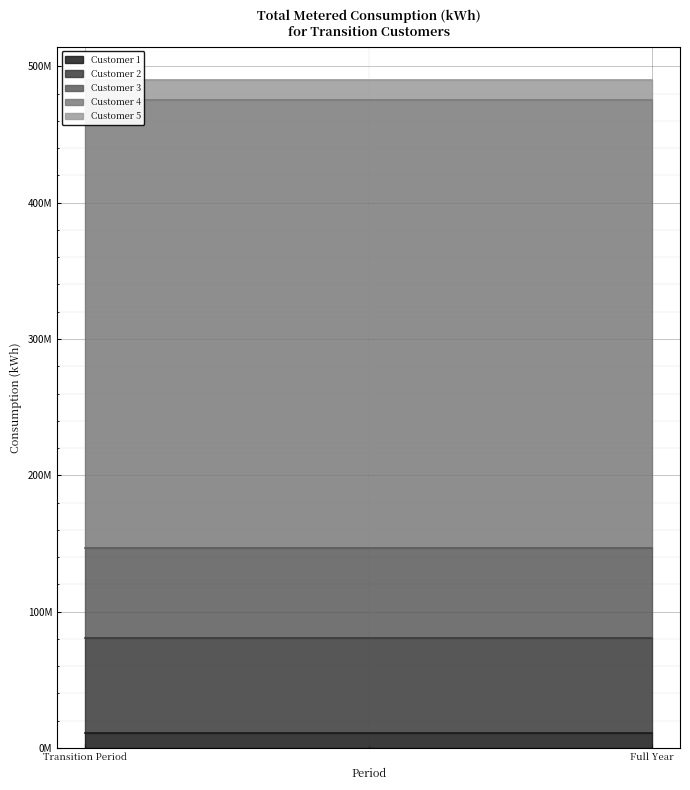

Count the number of data series in this chart.

5